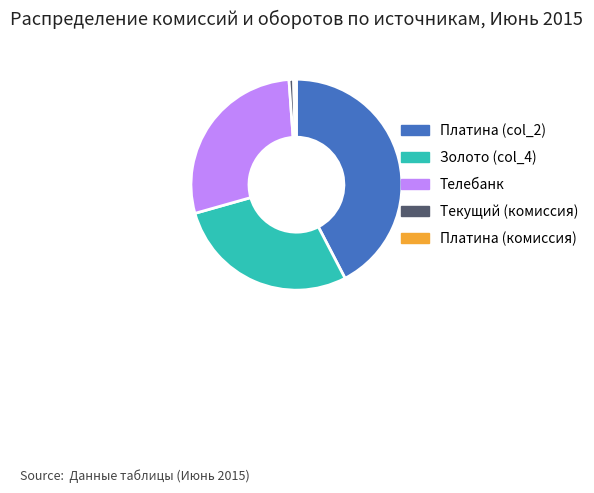

The Текущий (комиссия) slice represents 1% of the pie. True or false?

True